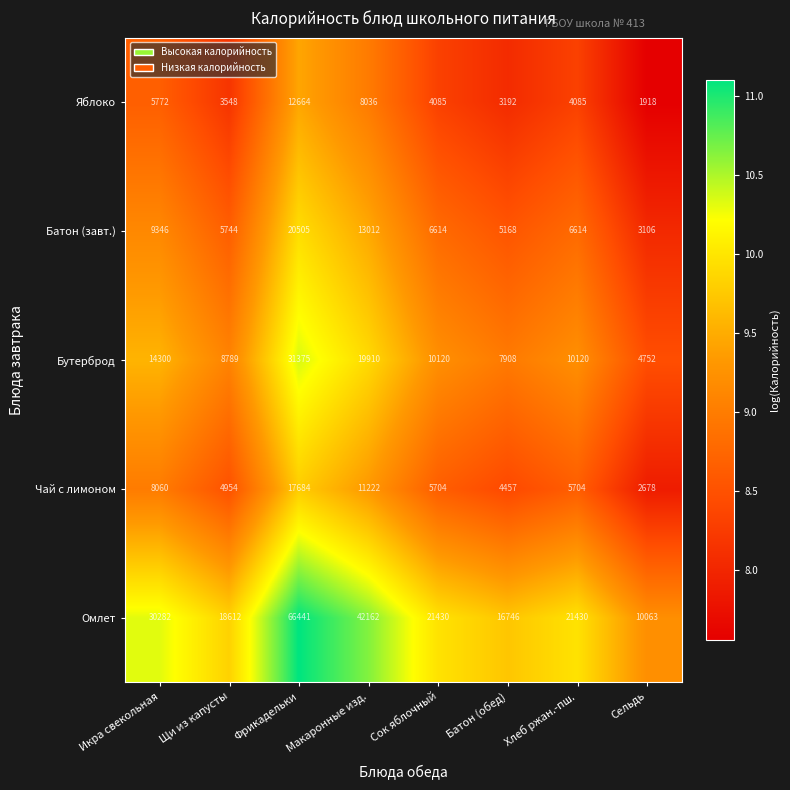

How many categories are shown in the chart?

8